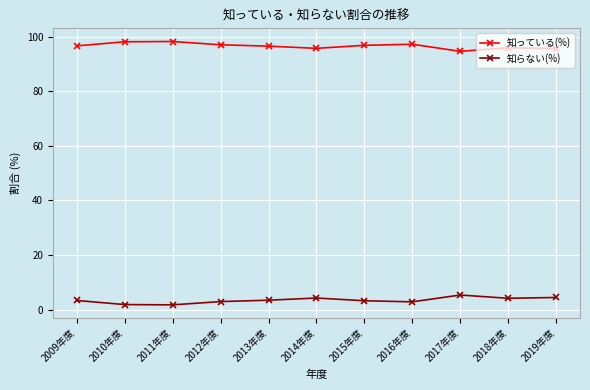

List the series in order of their peak value, lowest first.

知らない(%), 知っている(%)